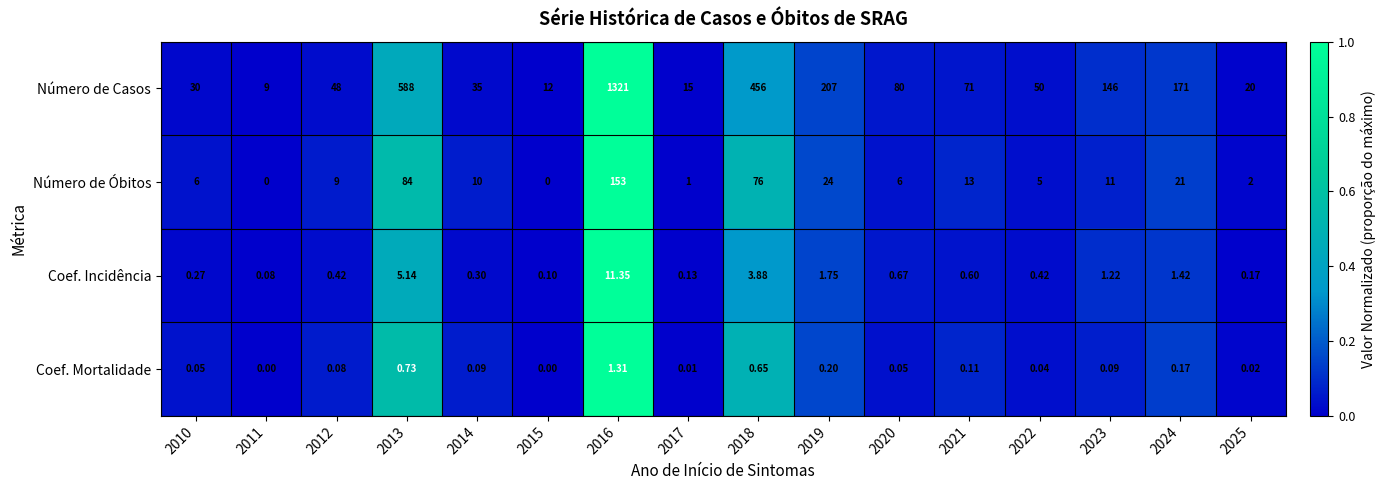

Is the value of Coef. Incidência at 2020 greater than the value of Número de Óbitos at 2024?

No